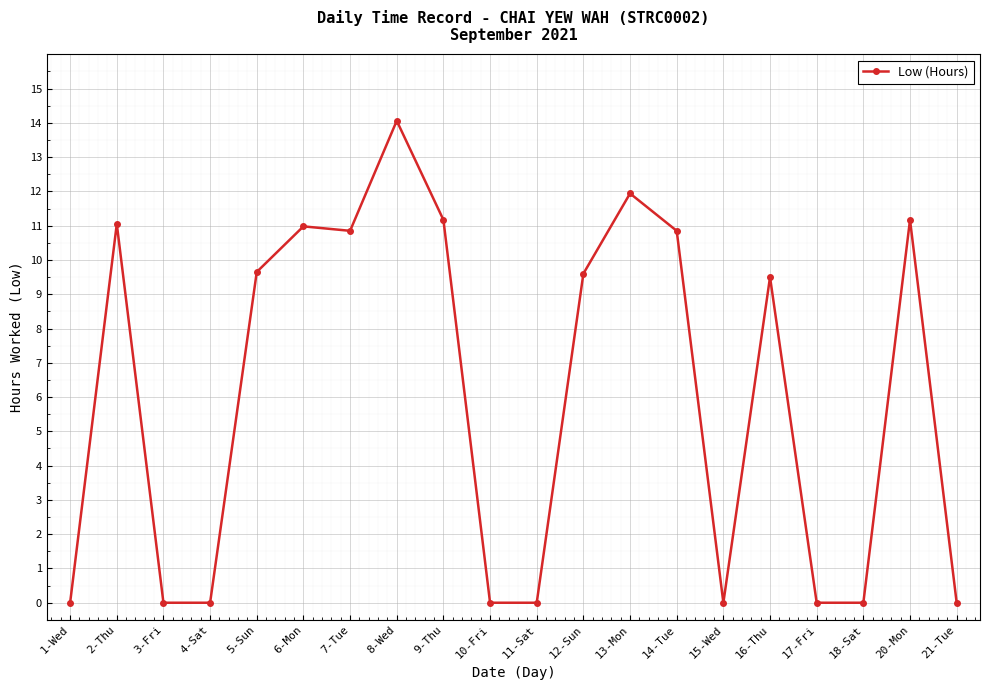

What is the label of the 5th point from the right?

16-Thu